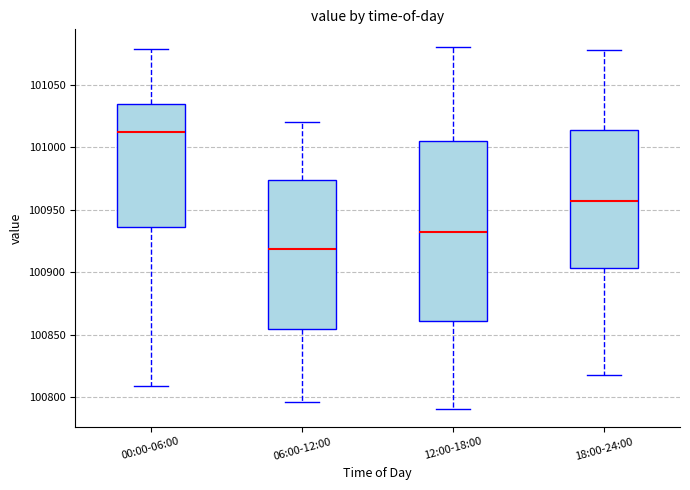

Reading left to right, read every box against the y-axis: the position of its median line, the range the box covers, and the ends of its whiskers. The values are not printed on the chart, so give them approximately, as read against the axis.

00:00-06:00: median 101010, box 100935 to 101035, whiskers 100810 to 101080
06:00-12:00: median 100920, box 100855 to 100975, whiskers 100795 to 101020
12:00-18:00: median 100930, box 100860 to 101005, whiskers 100790 to 101080
18:00-24:00: median 100955, box 100905 to 101015, whiskers 100820 to 101080